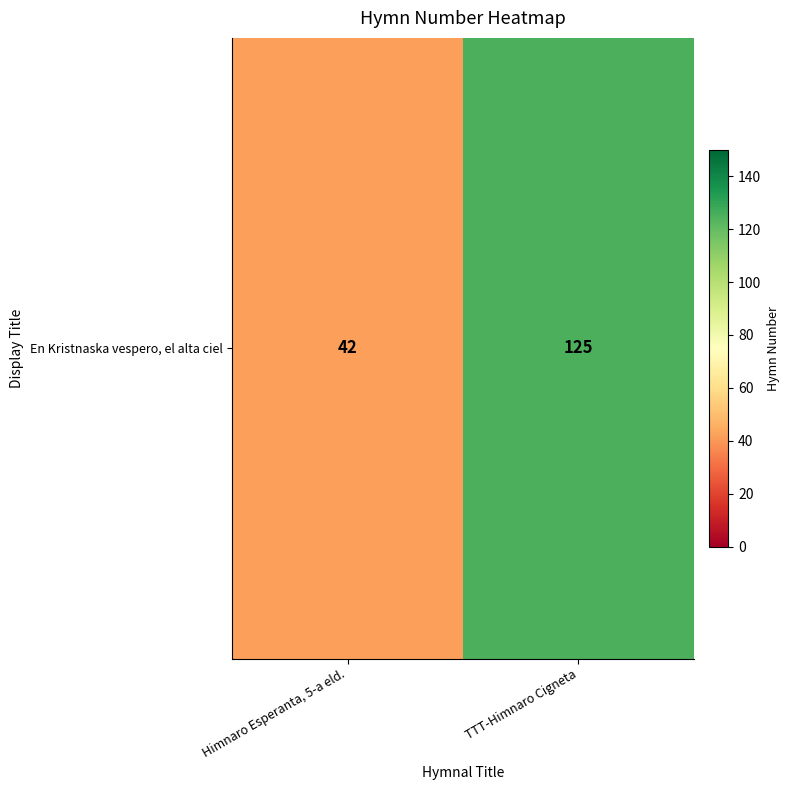

Which has a higher value, Himnaro Esperanta, 5-a eld. or TTT-Himnaro Cigneta?

TTT-Himnaro Cigneta